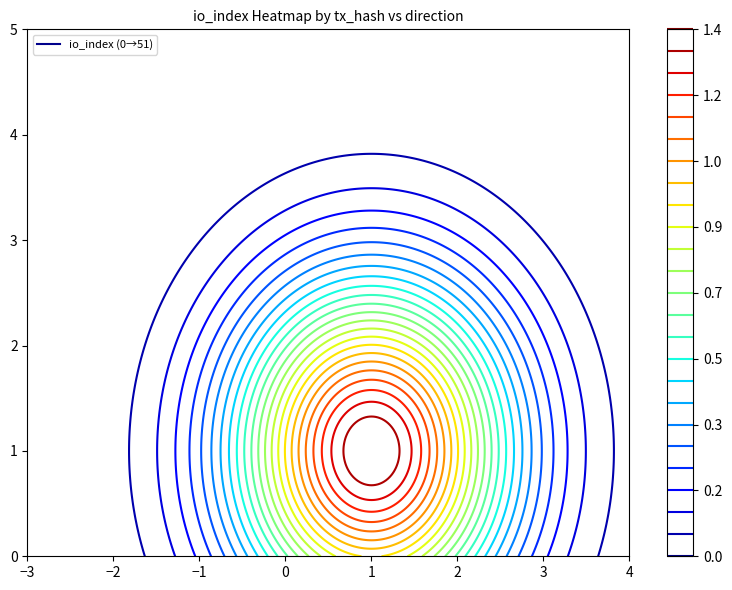

At which category is the sum across all series the highest?

1